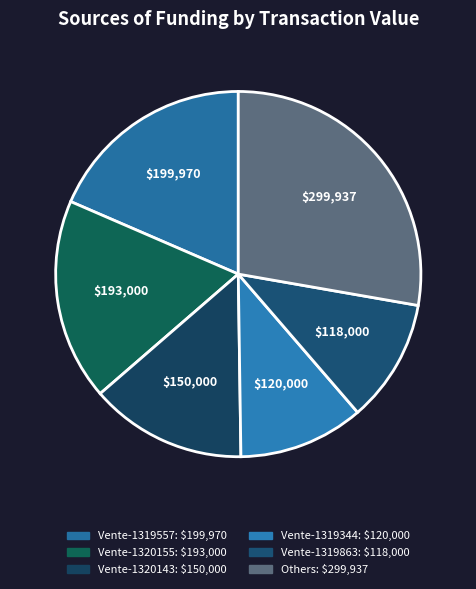

How many slices are in this pie chart?

6